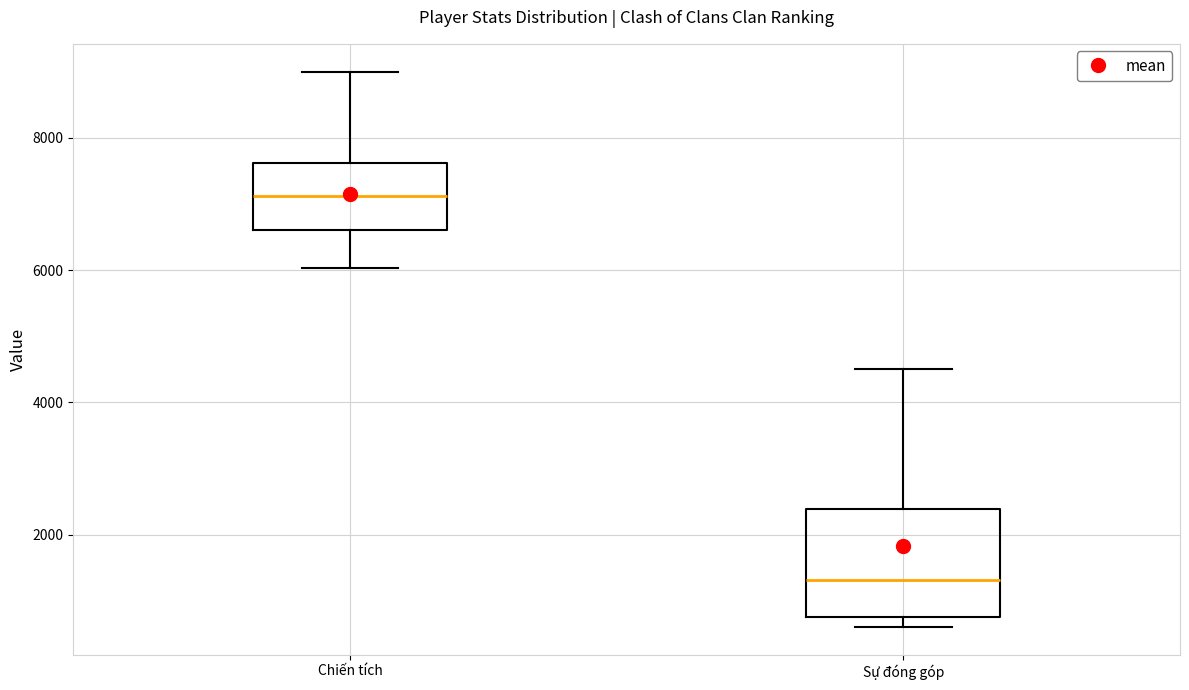

Reading left to right, transcribe this box plot: for each box, give where its median line is, the range the box spans, and where its two whiskers end, as read against the y-axis. The values are not printed on the chart, so give them approximately, as read against the axis.

Chiến tích: median 7200, box 6600 to 7600, whiskers 6000 to 9000
Sự đóng góp: median 1400, box 800 to 2400, whiskers 600 to 4600